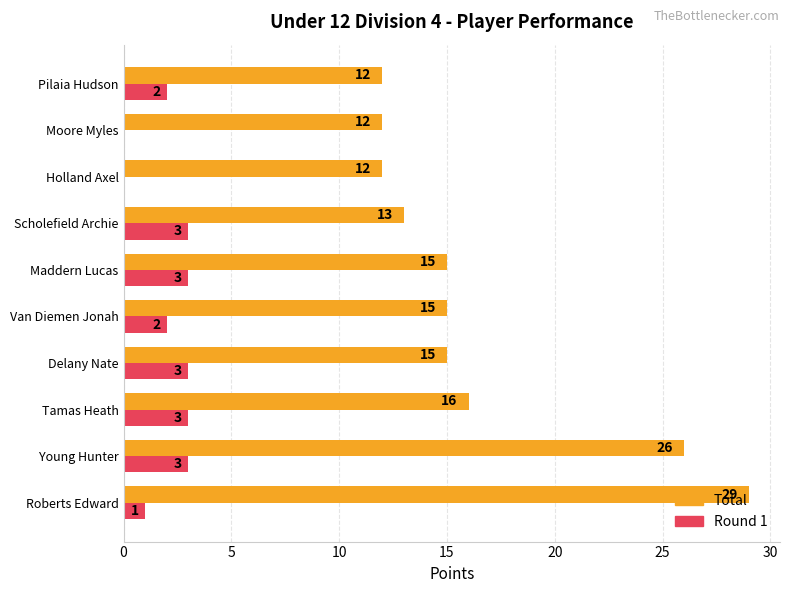

At which category is the sum across all series the highest?

Roberts Edward